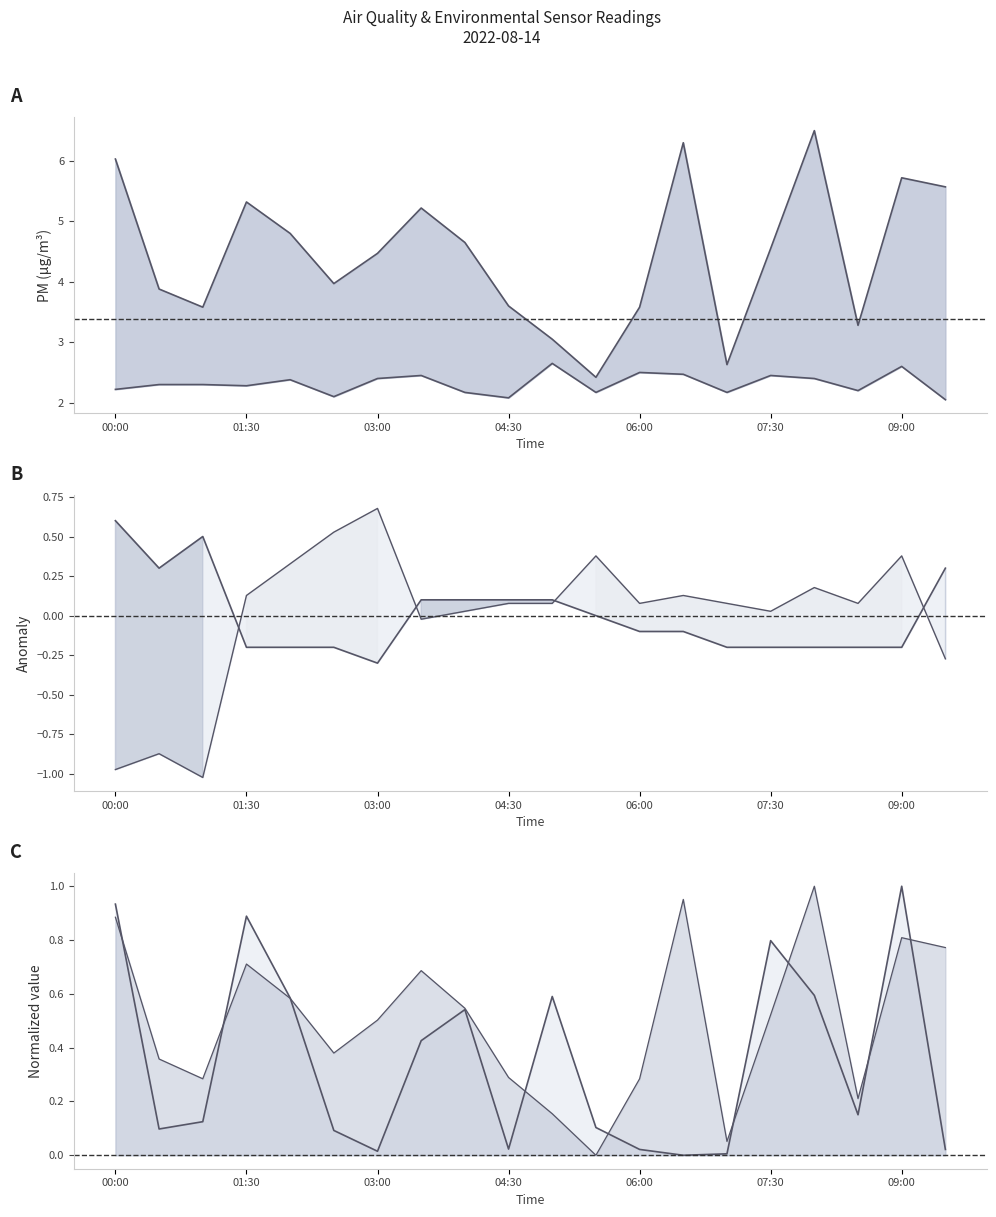

How many data points does each series have?

20